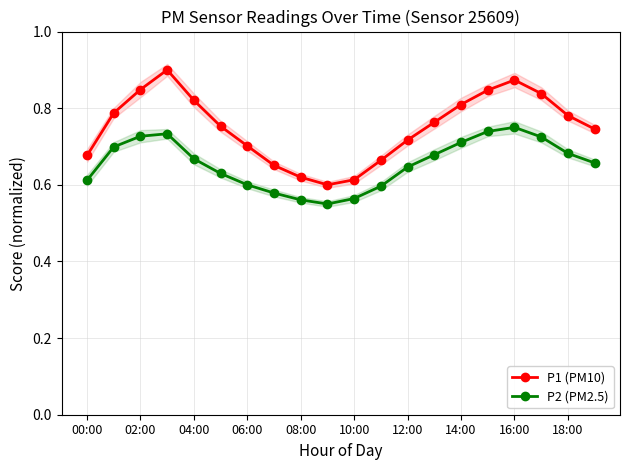

True or false: P2 (PM2.5) and P1 (PM10) intersect in this chart.

False